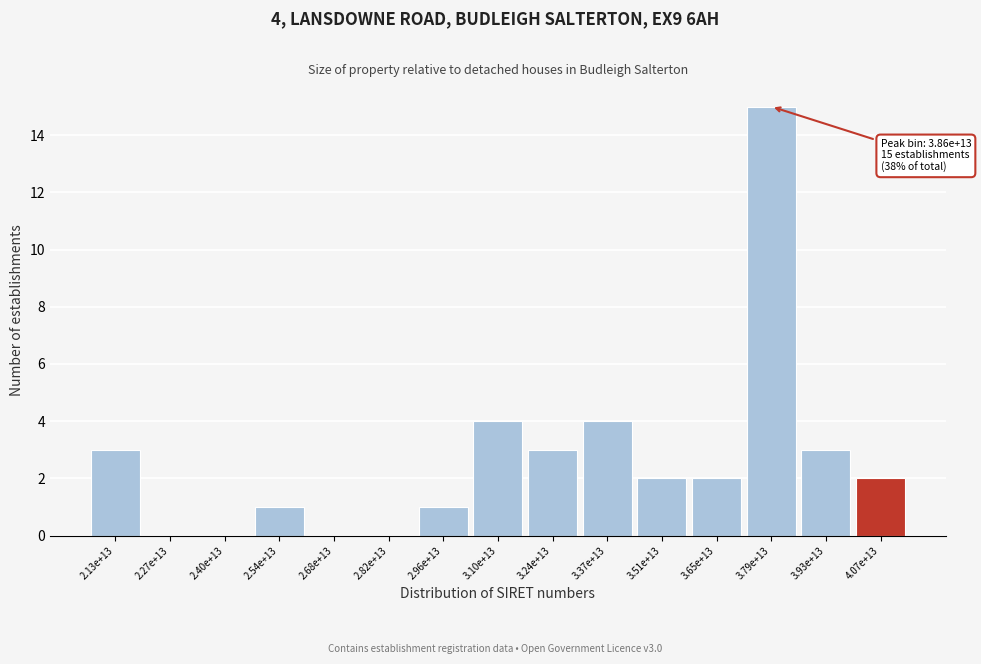

Reading left to right, extract all data points from this chart.

2.13e+13=3	2.27e+13=0	2.40e+13=0	2.54e+13=1	2.68e+13=0	2.82e+13=0	2.96e+13=1	3.10e+13=4	3.24e+13=3	3.37e+13=4	3.51e+13=2	3.65e+13=2	3.79e+13=15	3.93e+13=3	4.07e+13=2